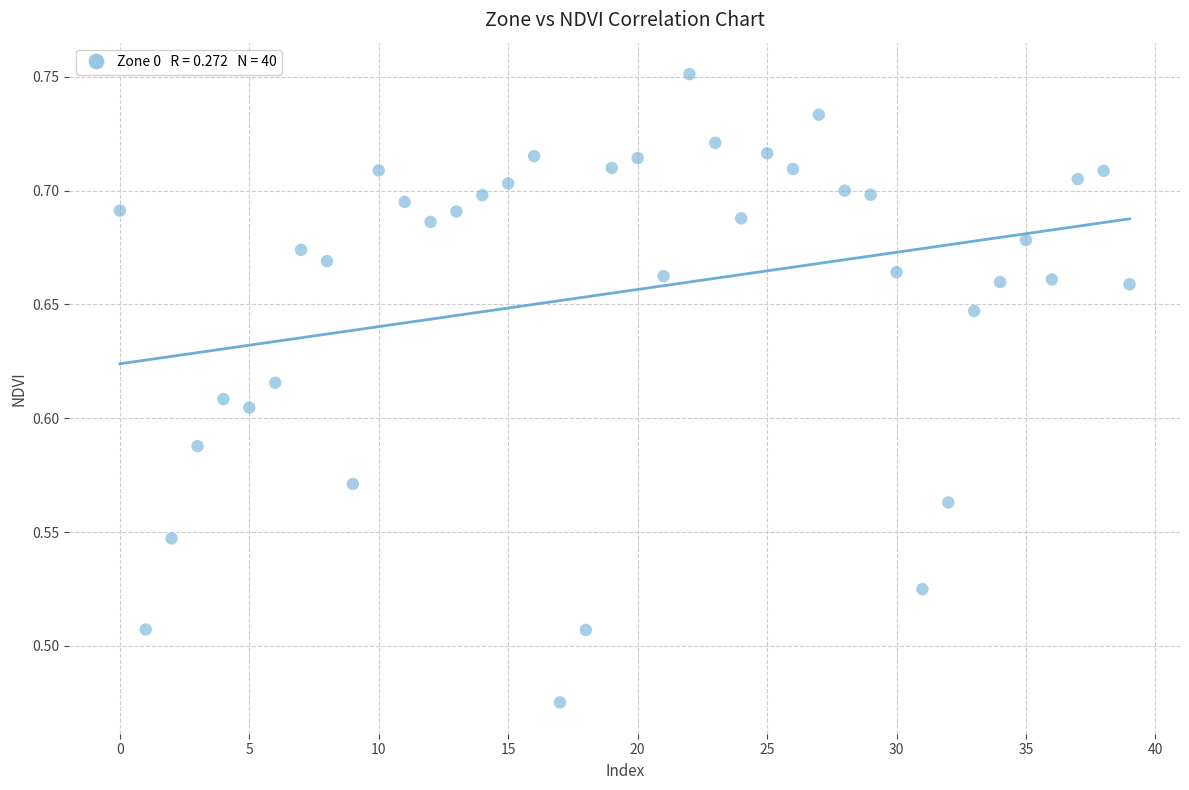

What is the range of Y values (max minus min)?

0.3